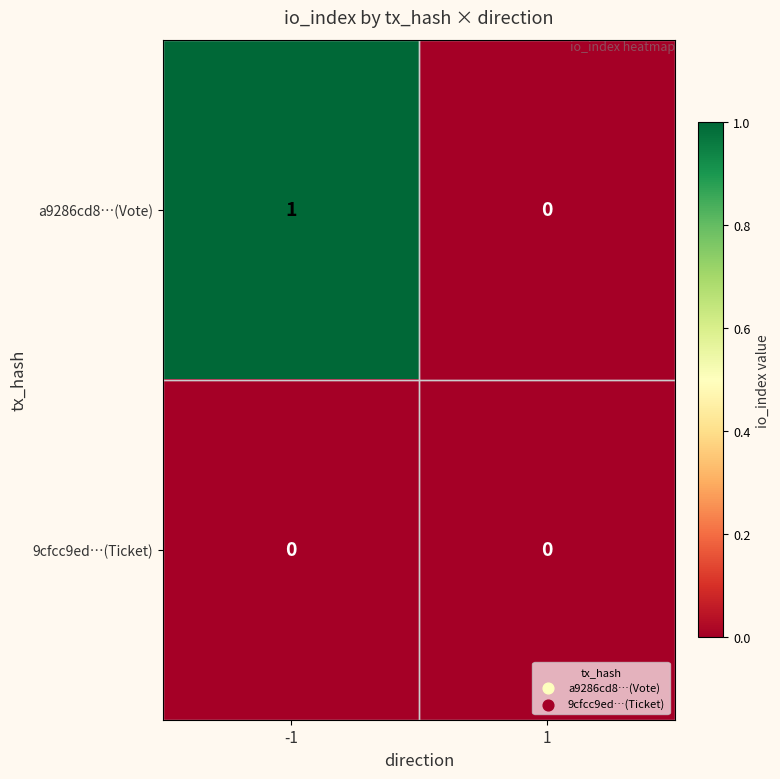

List the series in order of their peak value, highest first.

a9286cd8…(Vote), 9cfcc9ed…(Ticket)